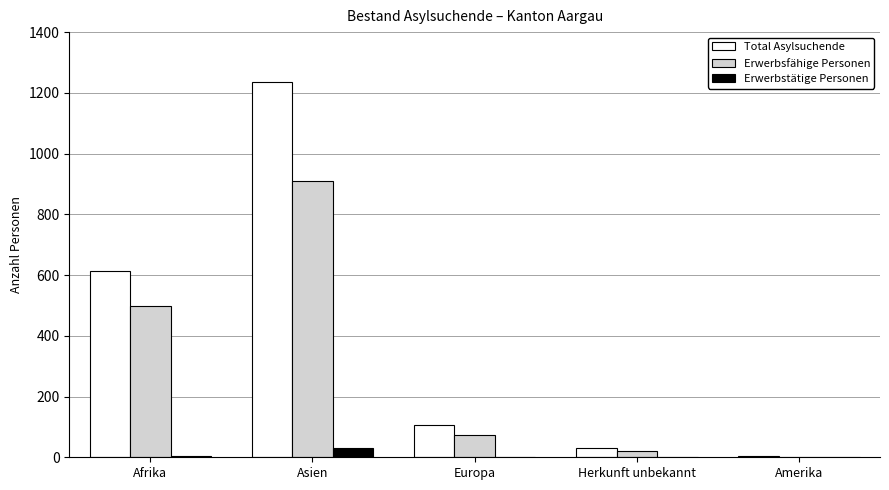

Which label corresponds to the largest value in the chart?

Asien